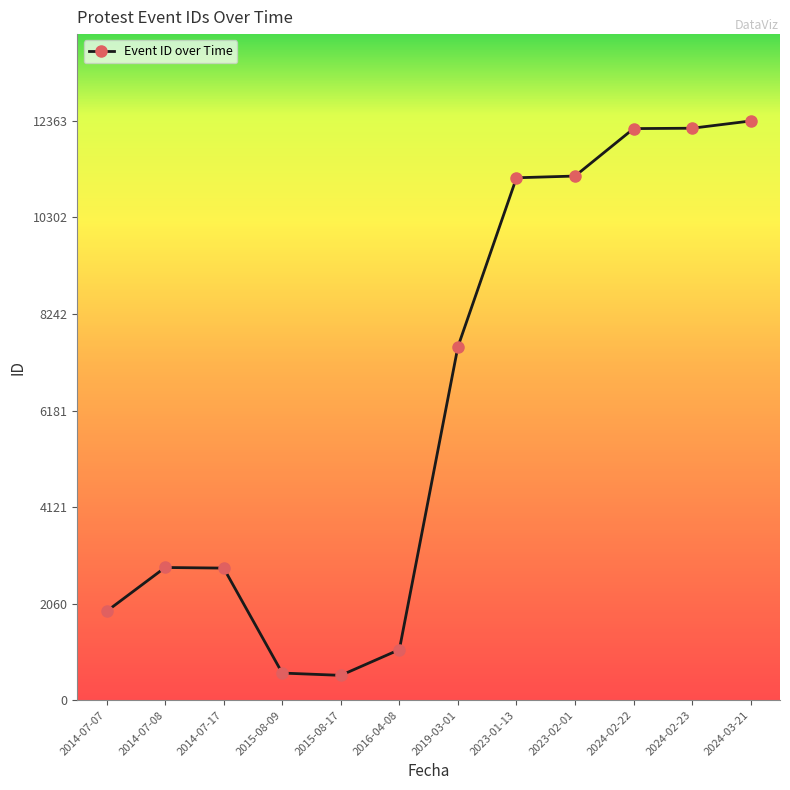

How many data points are less than 7542?

6